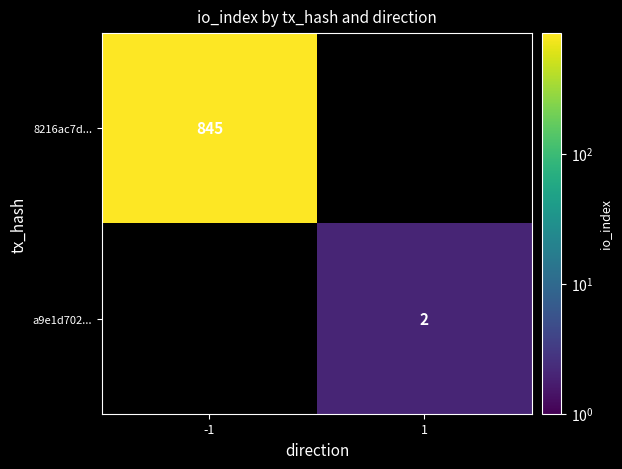

Is the value of 8216ac7d... at -1 greater than the value of a9e1d702... at 1?

Yes